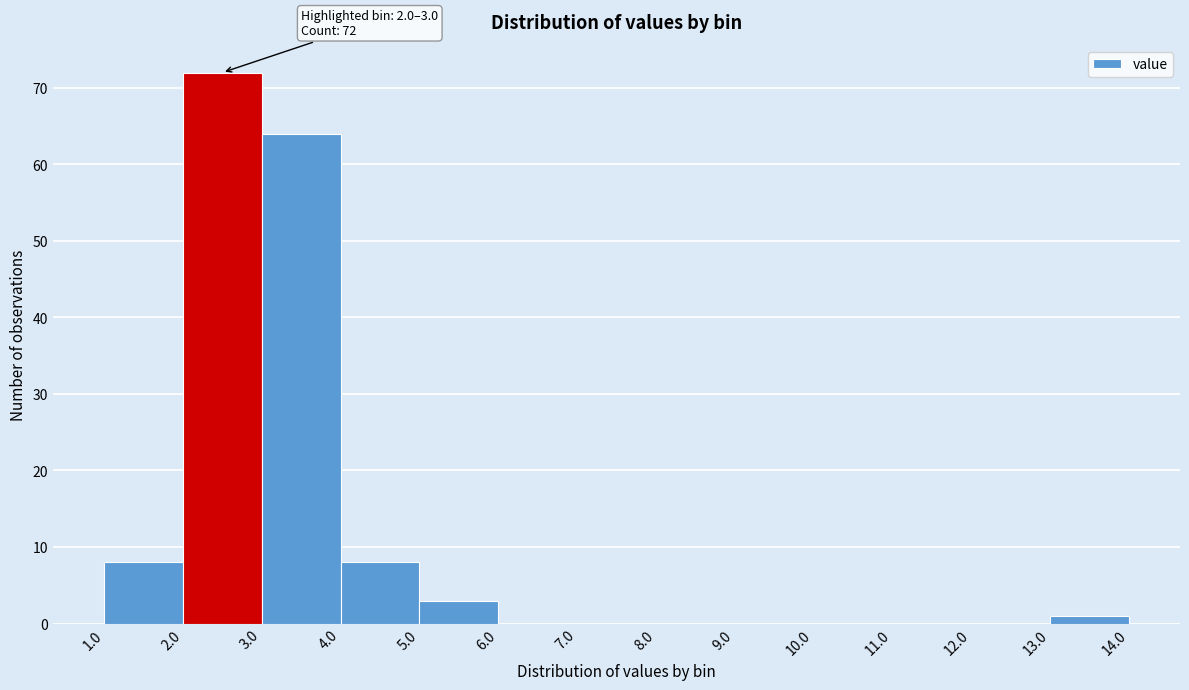

Which range on the x-axis has the tallest bar?

2.0 to 3.0